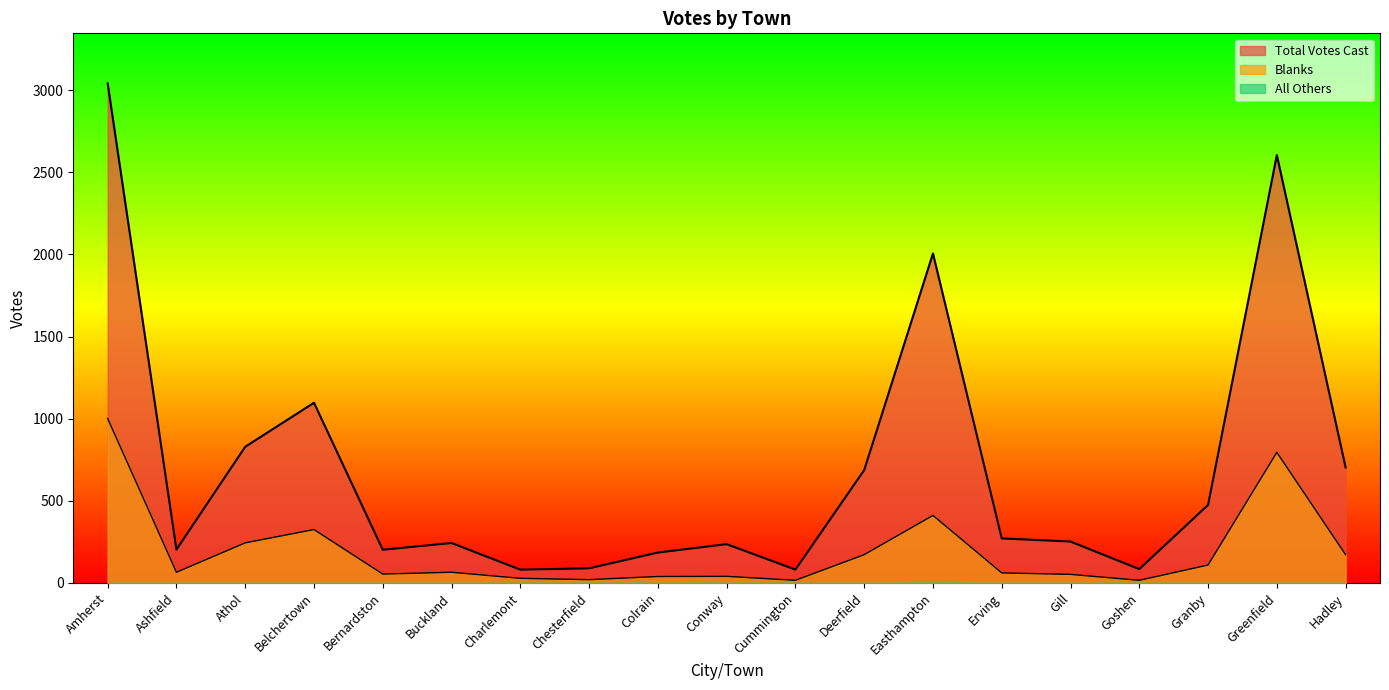

What is the total value across all series at Athol?

1073